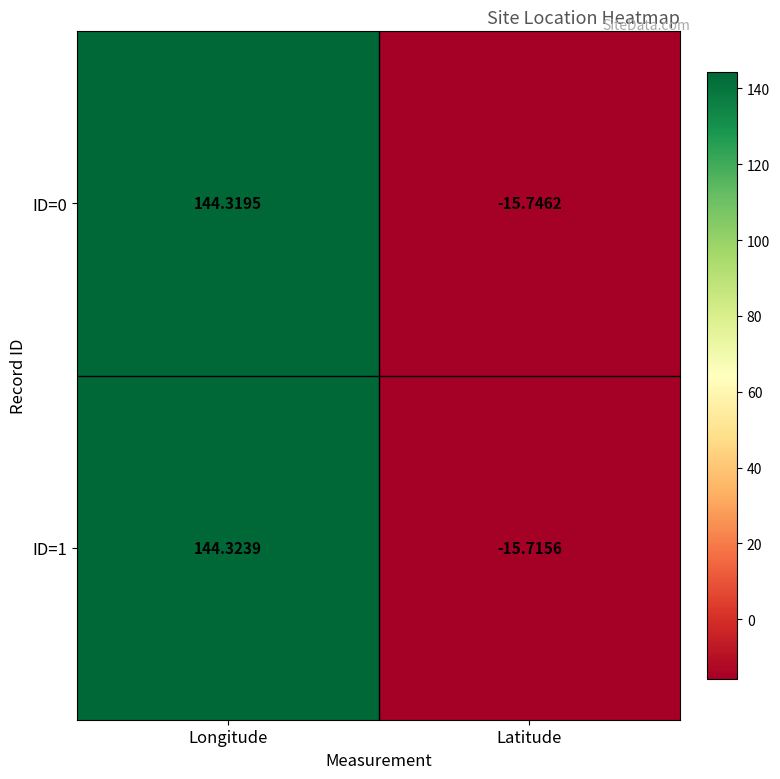

What is the maximum value shown in the chart?

144.3